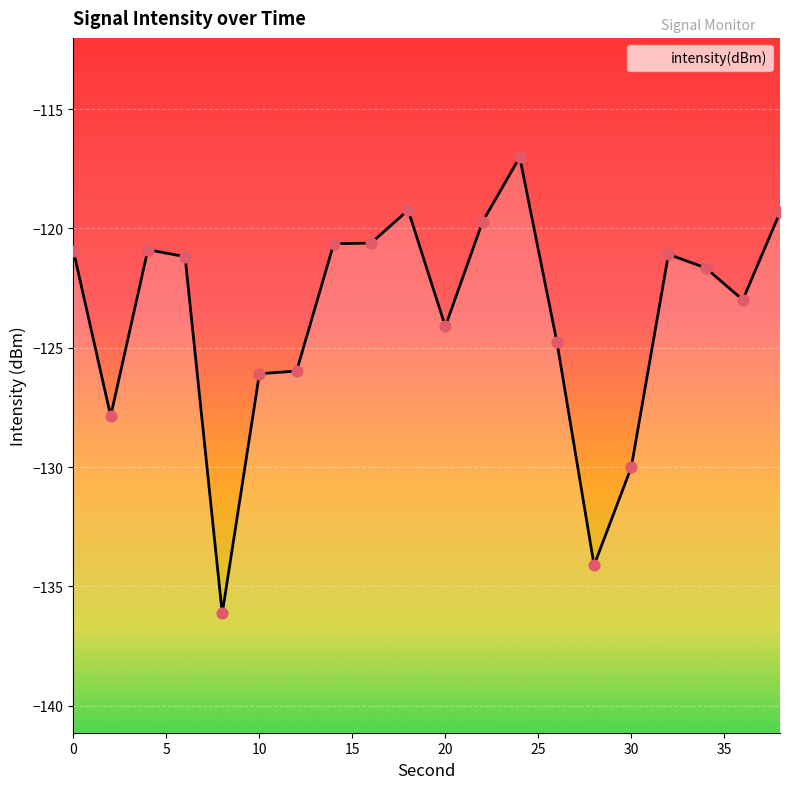

Which has a higher value, 10 or 22?

22